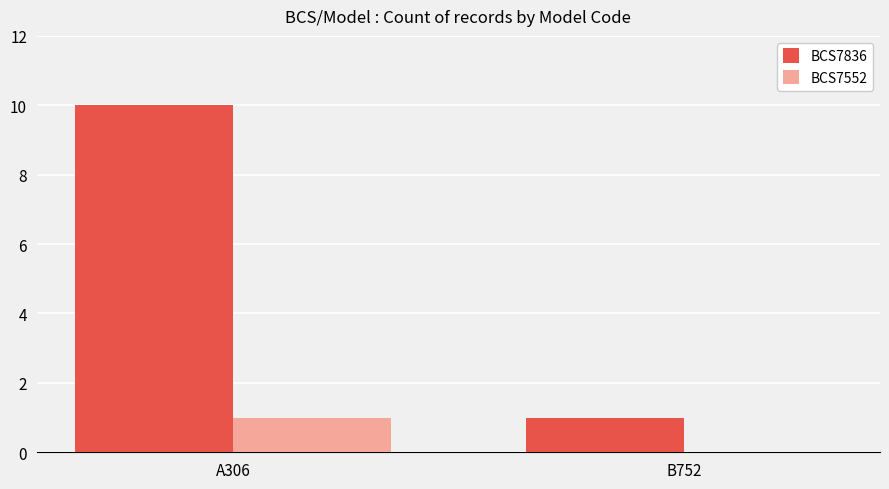

Which series has the largest range (max minus min)?

BCS7836